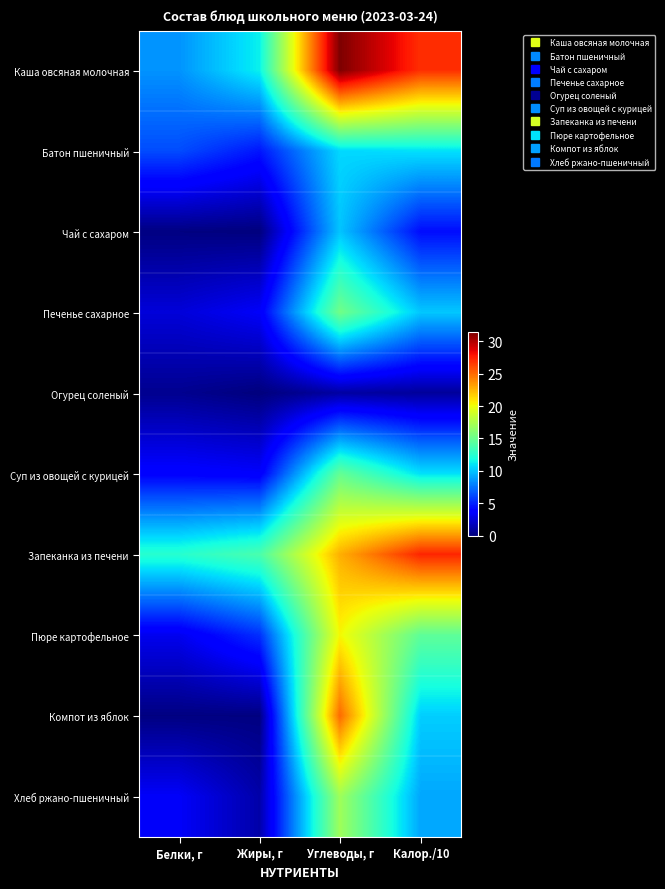

Reading left to right, extract all data points from this chart.

Каша овсяная молочная: Белки, г=8.5	Жиры, г=11.4	Углеводы, г=31.4	Калор./10=27.0
Батон пшеничный: Белки, г=6.3	Жиры, г=4.6	Углеводы, г=10.6	Калор./10=10.9
Чай с сахаром: Белки, г=0.1	Жиры, г=0.0	Углеводы, г=10.0	Калор./10=4.3
Печенье сахарное: Белки, г=2.5	Жиры, г=3.4	Углеводы, г=15.3	Калор./10=10.1
Огурец соленый: Белки, г=0.5	Жиры, г=0.0	Углеводы, г=1.0	Калор./10=0.8
Суп из овощей с курицей: Белки, г=3.8	Жиры, г=3.5	Углеводы, г=14.8	Калор./10=10.9
Запеканка из печени: Белки, г=12.5	Жиры, г=13.8	Углеводы, г=22.7	Калор./10=27.3
Пюре картофельное: Белки, г=3.1	Жиры, г=5.4	Углеводы, г=20.3	Калор./10=14.6
Компот из яблок: Белки, г=0.1	Жиры, г=0.1	Углеводы, г=25.0	Калор./10=10.3
Хлеб ржано-пшеничный: Белки, г=3.4	Жиры, г=1.2	Углеводы, г=17.0	Калор./10=9.1